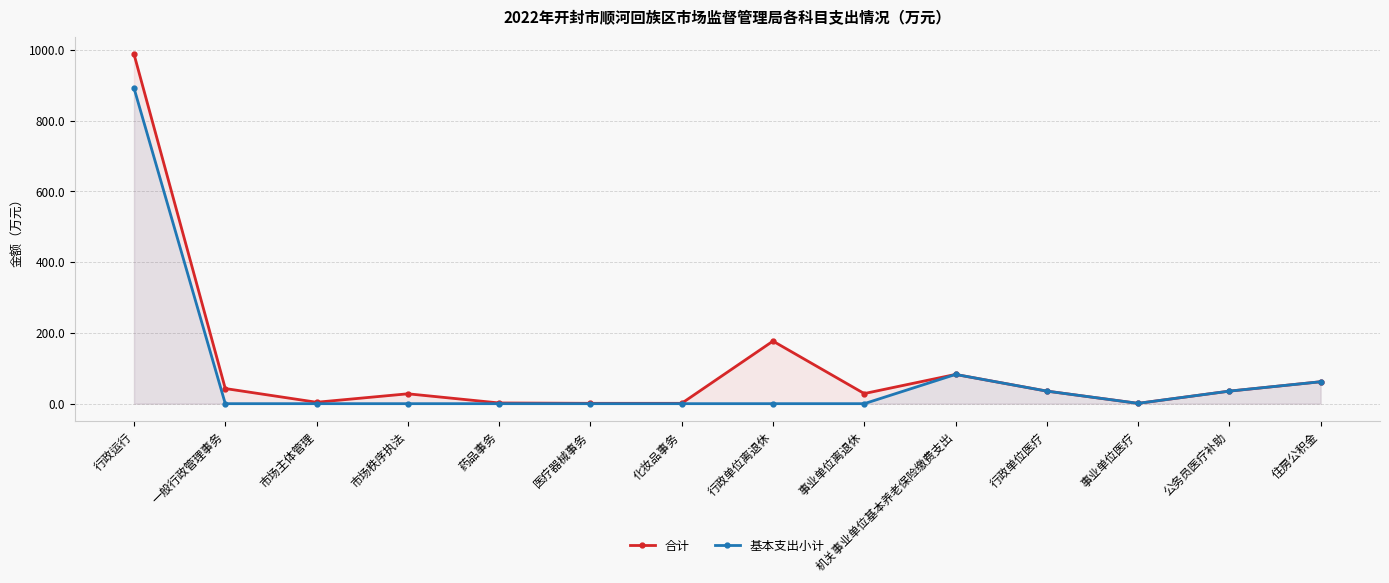

True or false: 基本支出小计 and 合计 intersect in this chart.

False